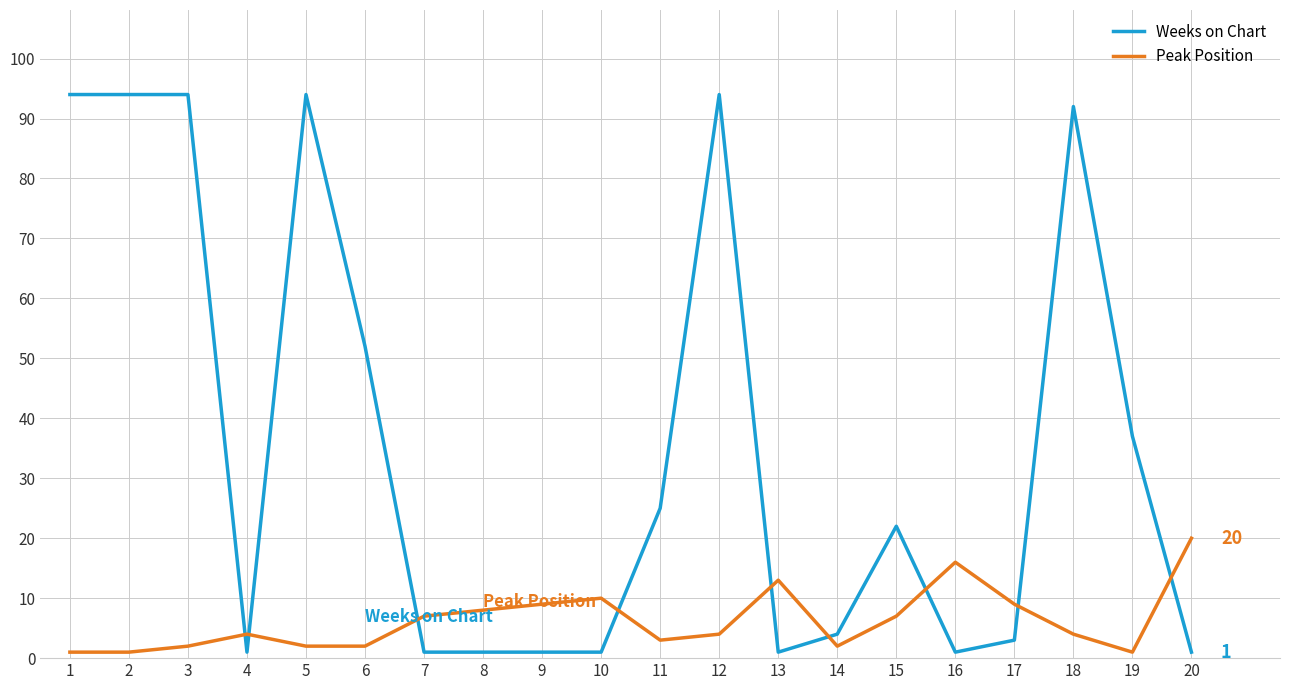

Reading left to right, list all the values displayed in this chart.

Weeks on Chart: 1=94	2=94	3=94	4=1	5=94	6=52	7=1	8=1	9=1	10=1	11=25	12=94	13=1	14=4	15=22	16=1	17=3	18=92	19=37	20=1
Peak Position: 1=1	2=1	3=2	4=4	5=2	6=2	7=7	8=8	9=9	10=10	11=3	12=4	13=13	14=2	15=7	16=16	17=9	18=4	19=1	20=20